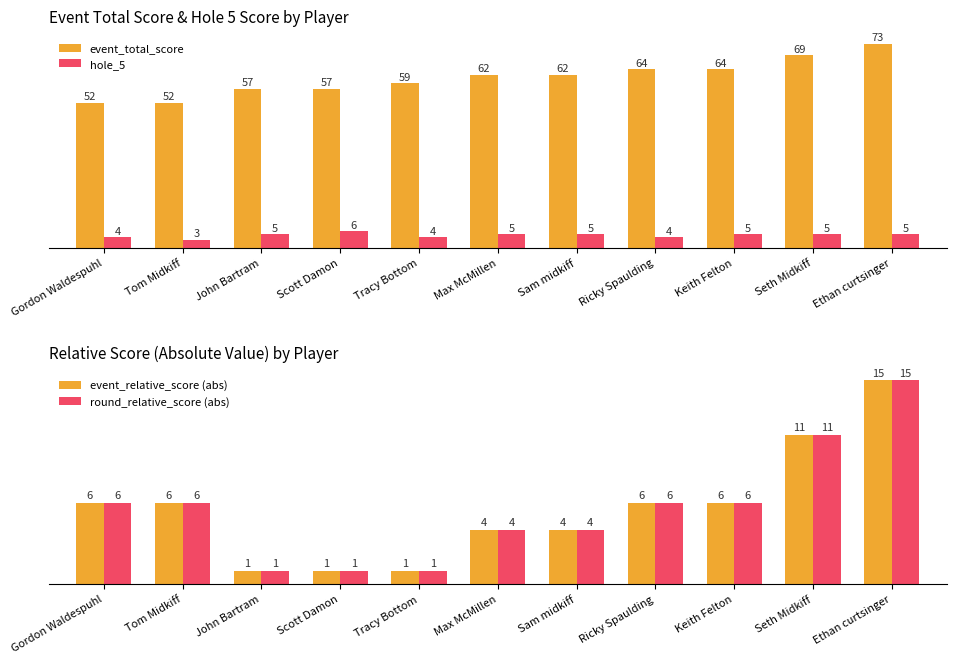

At which label does event_total_score reach its minimum?

Gordon Waldespuhl